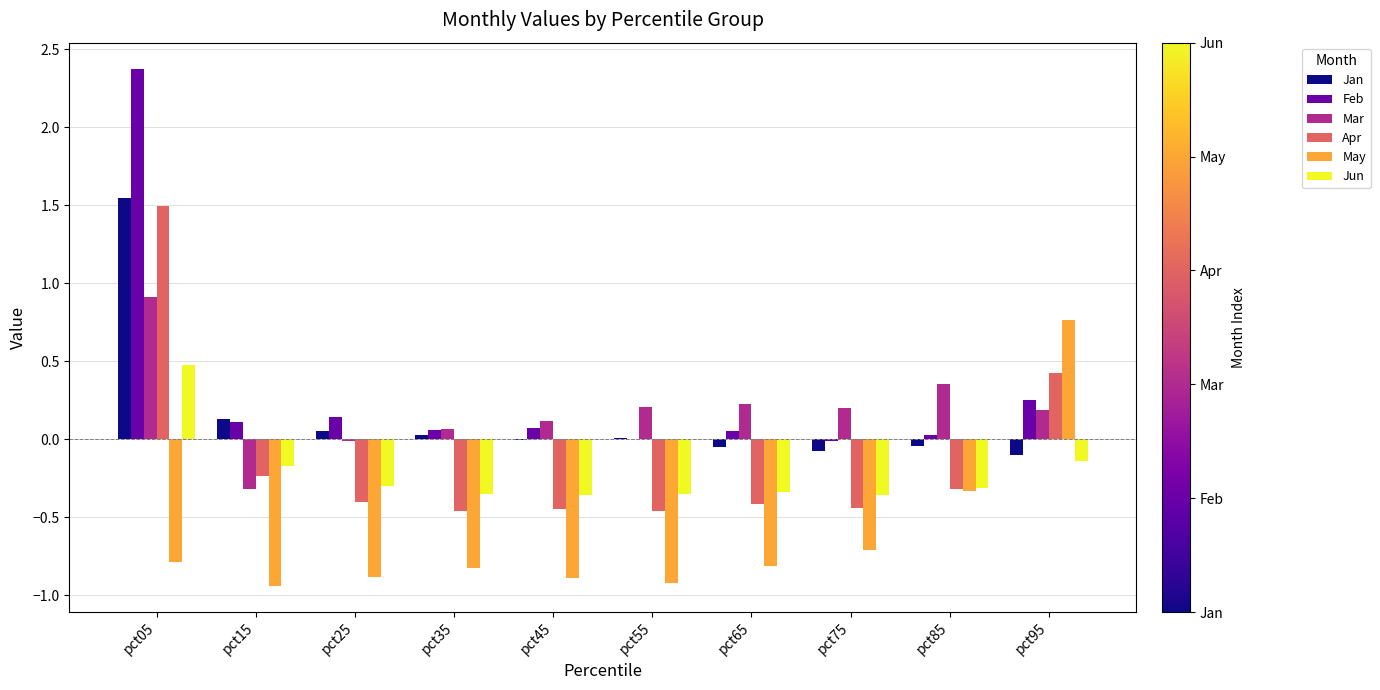

What is the sum of all Mar values?

1.9